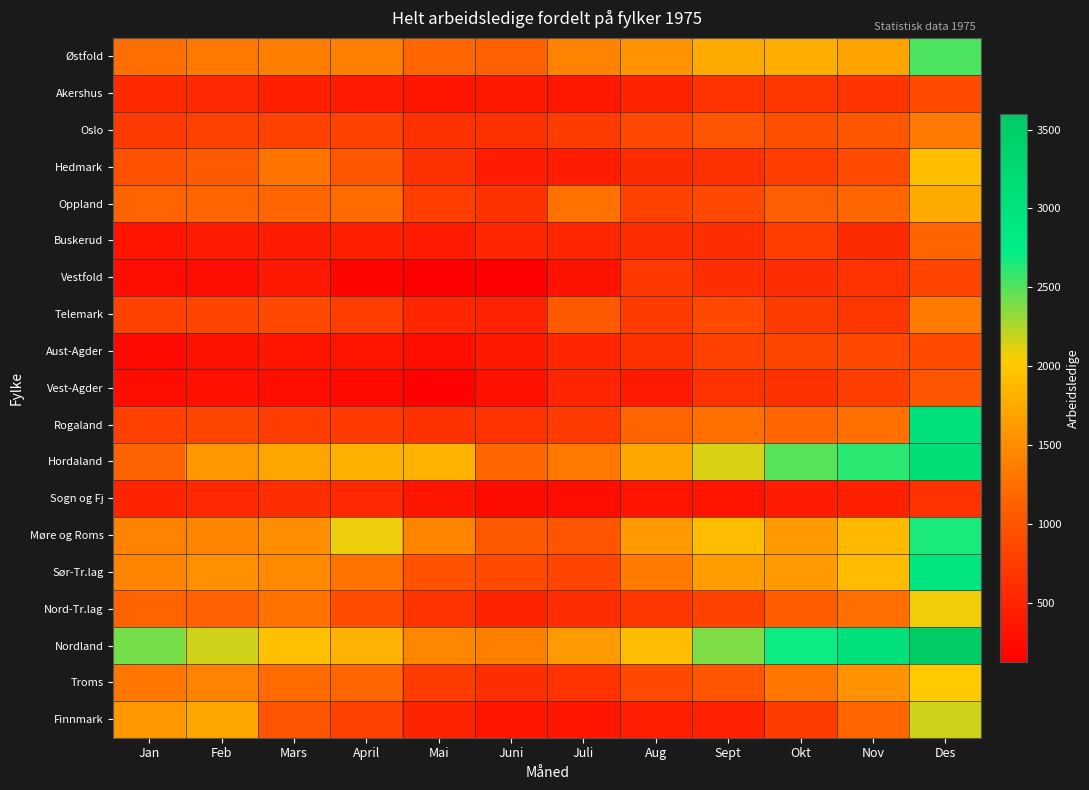

Rank the series at Juli from highest to lowest value.

Nordland, Østfold, Hordaland, Oppland, Telemark, Møre og Roms, Sør-Tr.lag, Oslo, Rogaland, Troms, Nord-Tr.lag, Buskerud, Aust-Agder, Vest-Agder, Hedmark, Akershus, Finnmark, Vestfold, Sogn og Fj